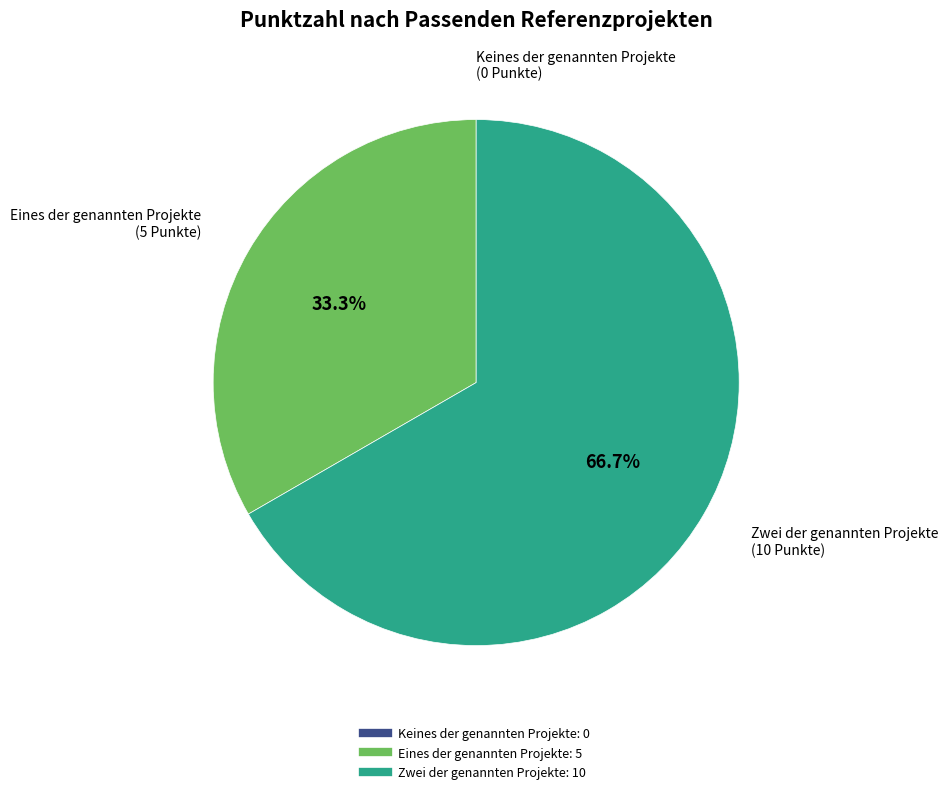

To the nearest percent, what portion does Zwei der genannten Projekte represent?

67%